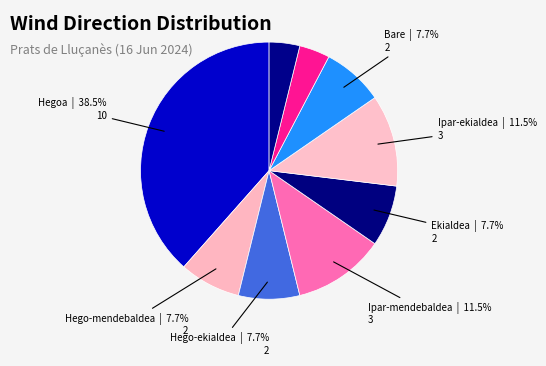

How many segments does this pie chart have?

9